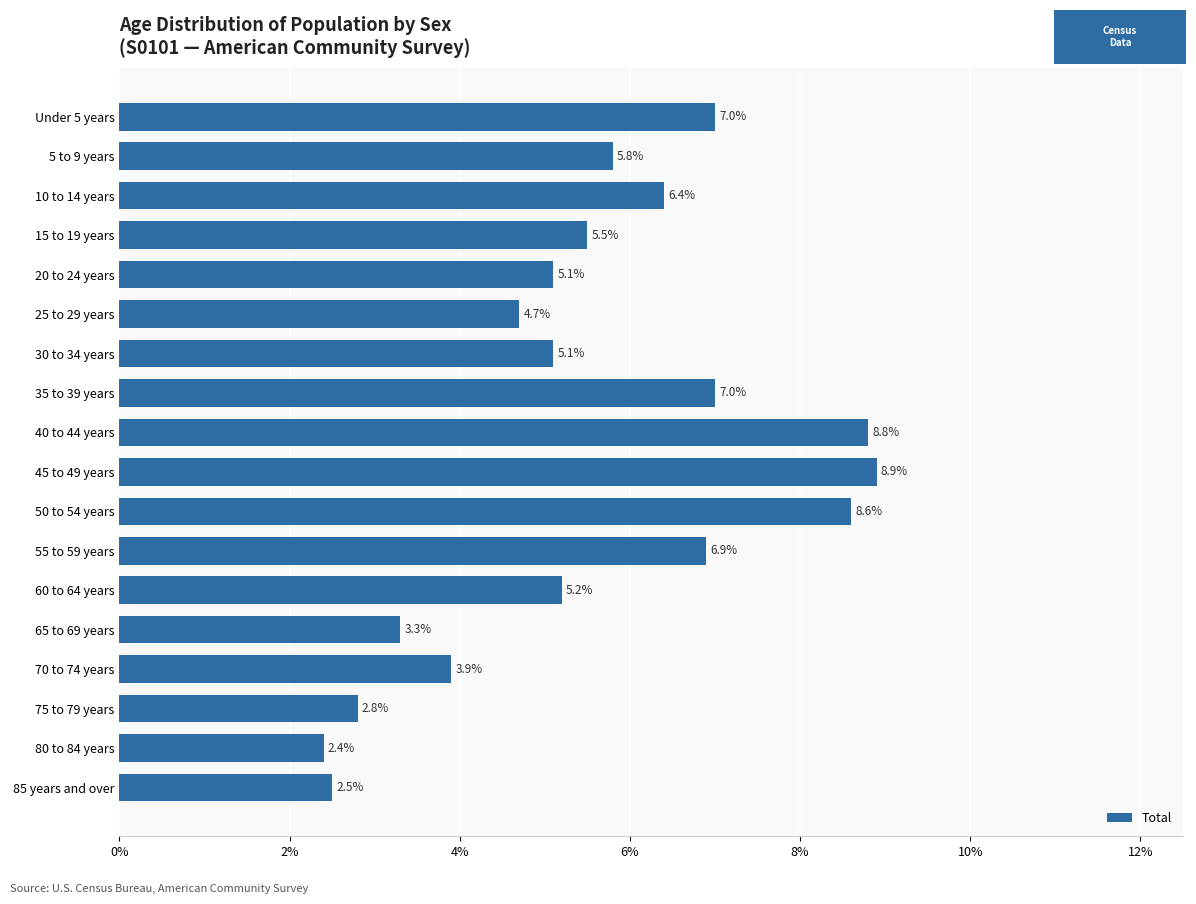

Is it true that the value at 70 to 74 years is 3.9?

True